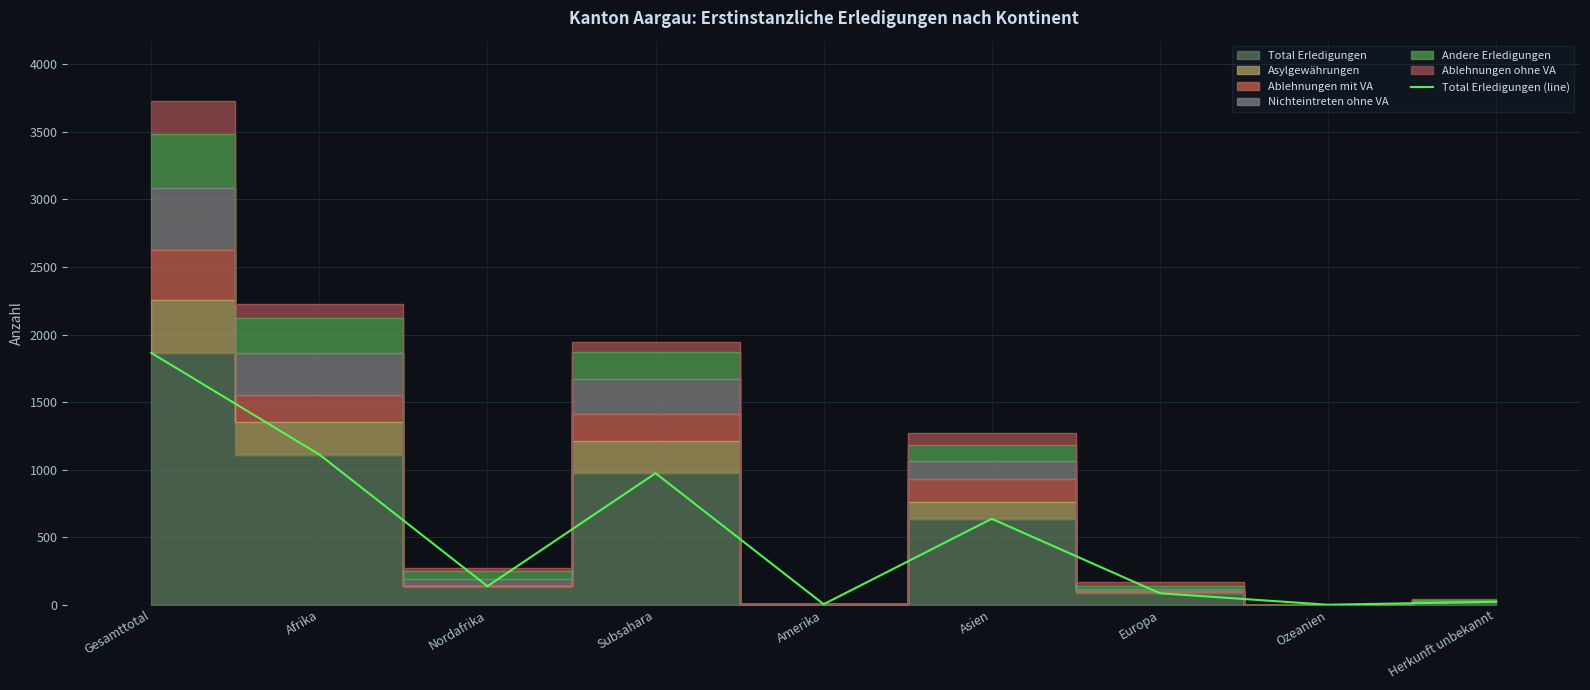

Rank the categories by value from highest to lowest.

Gesamttotal, Afrika, Subsahara, Asien, Nordafrika, Europa, Herkunft unbekannt, Amerika, Ozeanien